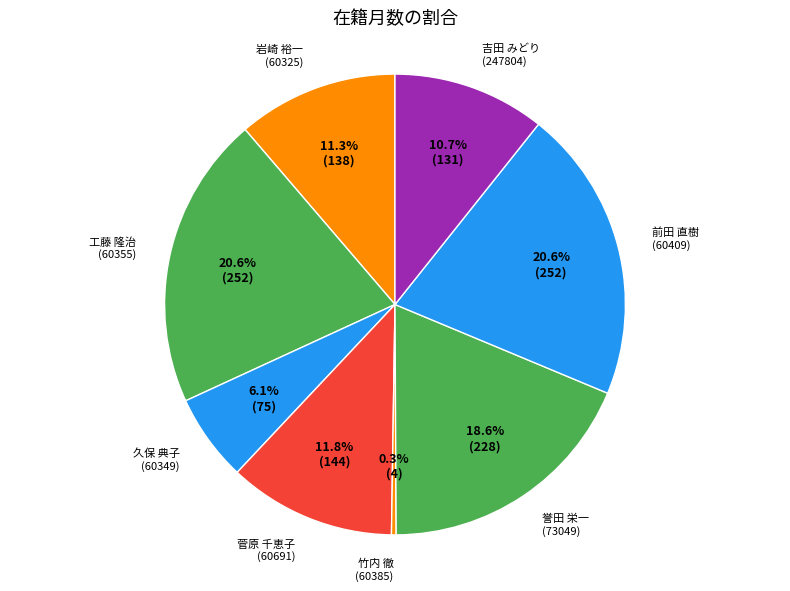

Does any single category account for the majority?

No